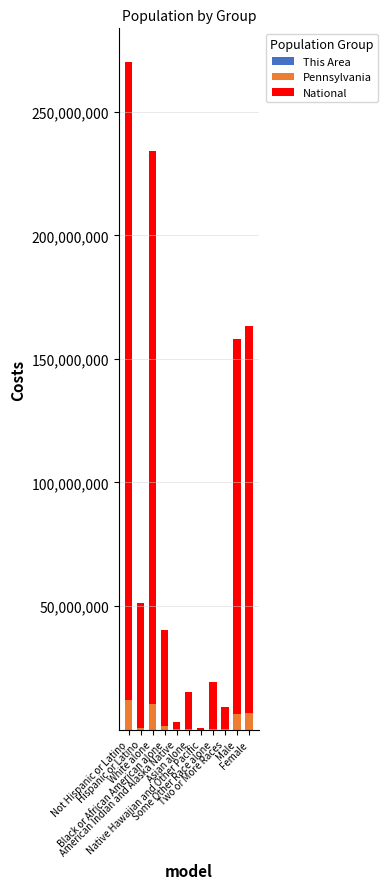

Between American Indian and Alaska Native and Two or More Races, which is larger?

Two or More Races